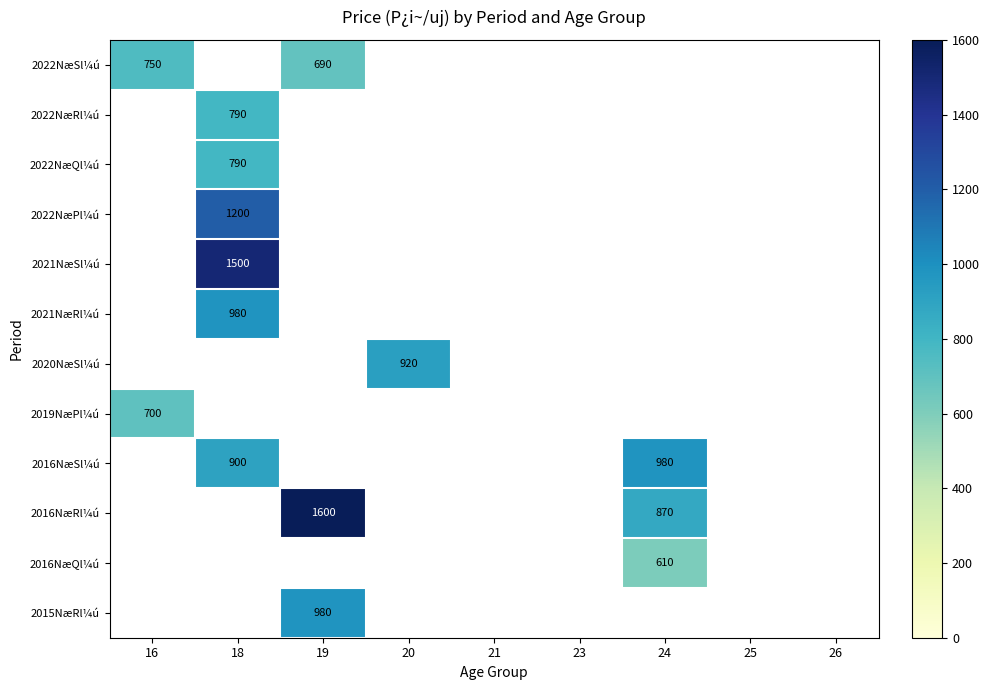

Which category has the lowest value across all series?

24